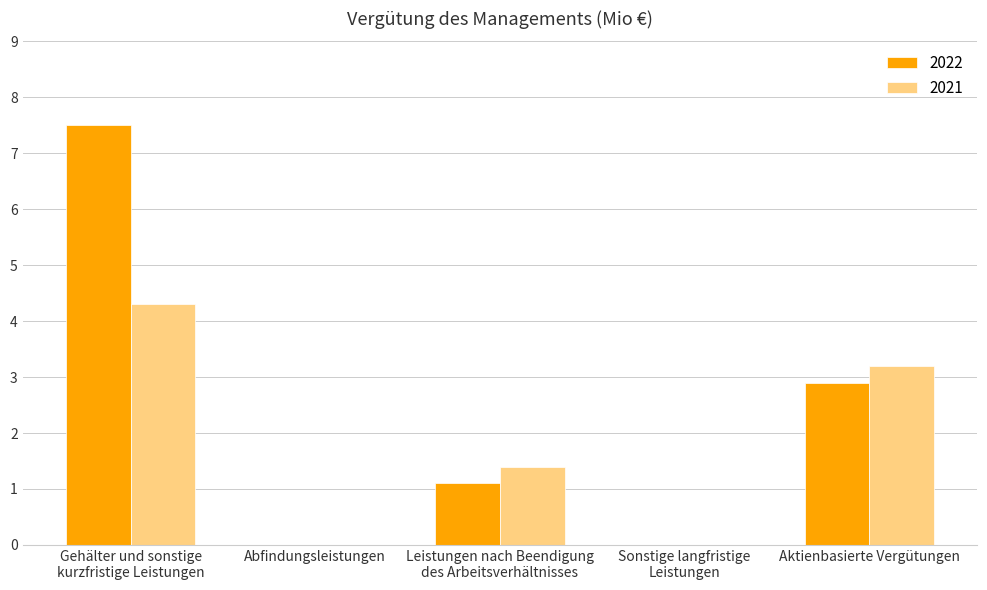

How many distinct data groups are displayed?

2